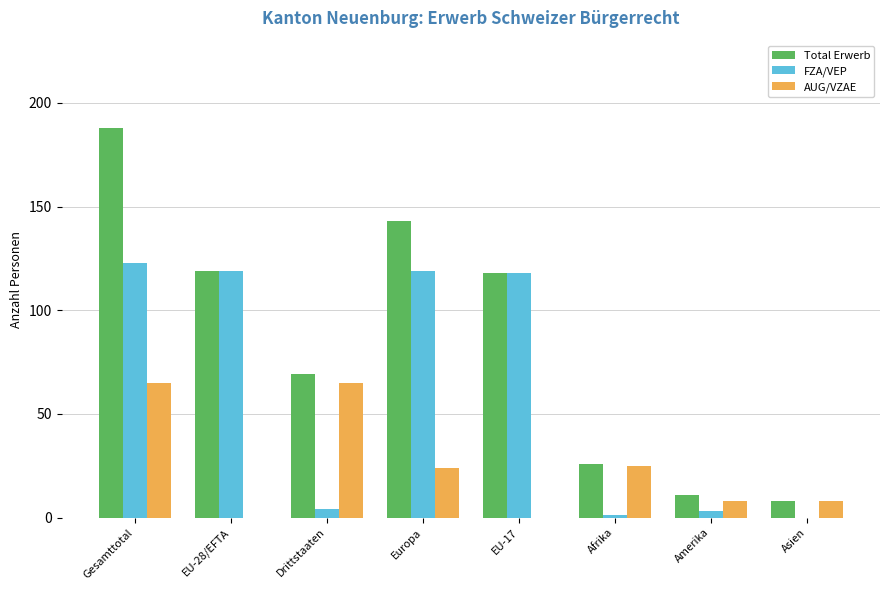

What is the total value across all series at EU-17?

236